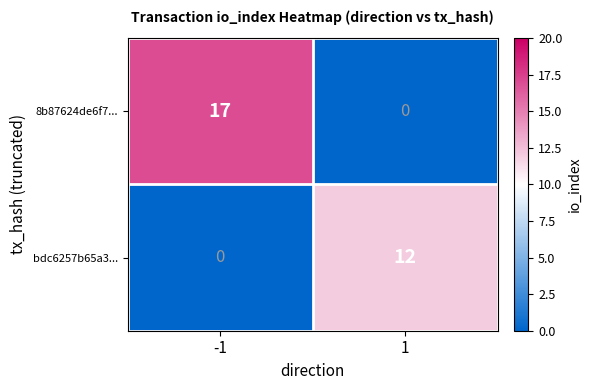

What is the spread (max minus min) of values at 1?

12